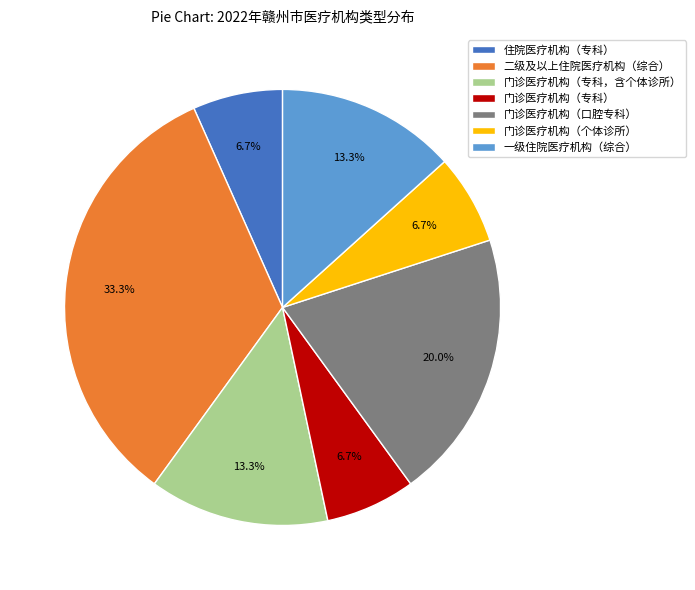

What is the largest slice in the pie chart?

二级及以上住院医疗机构（综合）